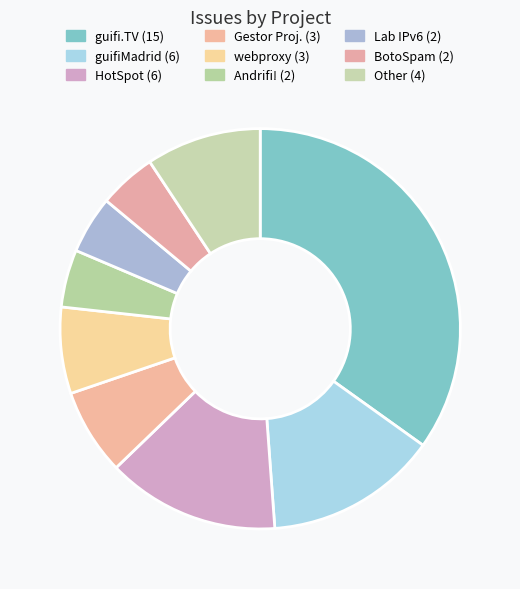

Count the number of slices in the pie.

9